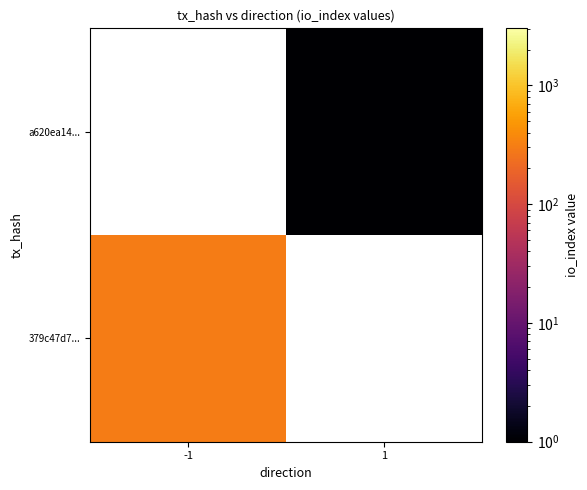

True or false: 379c47d7... has a value of 302.0 at -1.

True